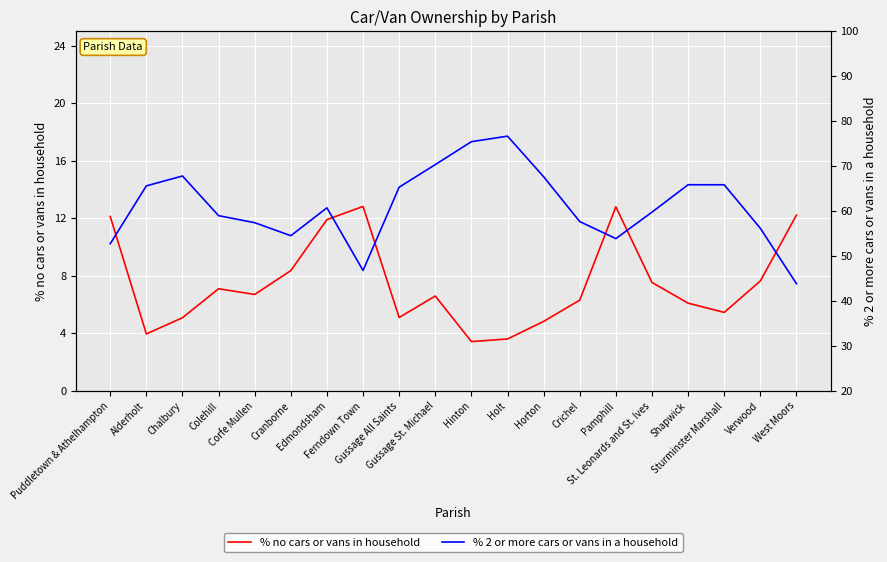

Is this an area chart (filled region under the line)?

No